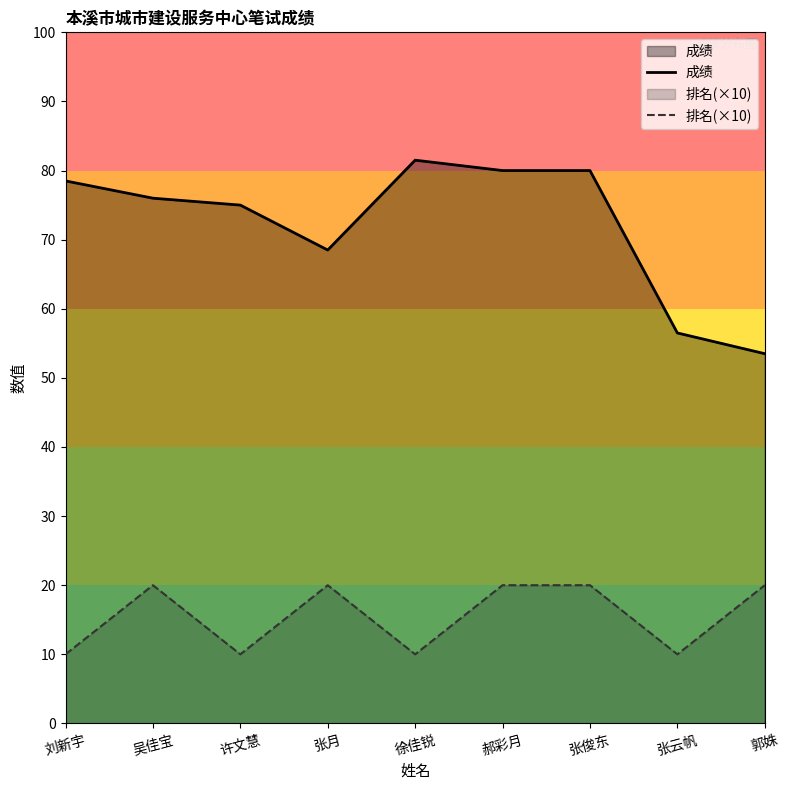

Between 张月 and 郝彩月, which is larger?

郝彩月